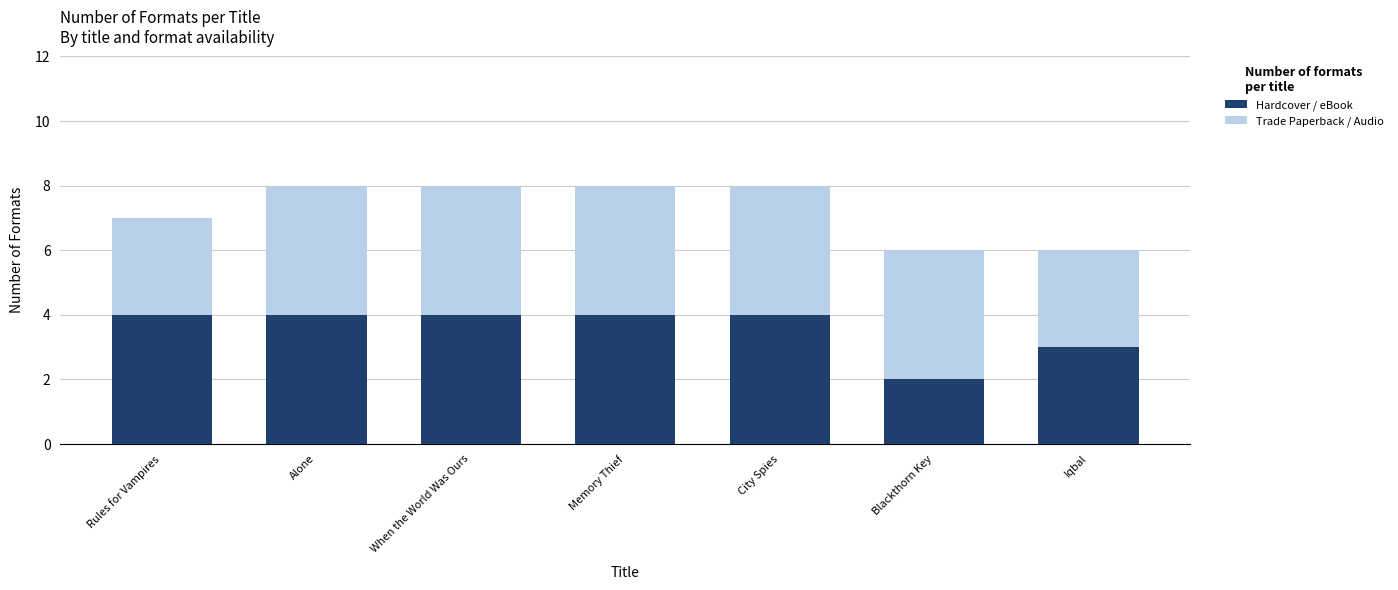

What is the approximate value of Hardcover / eBook at Memory Thief?

4